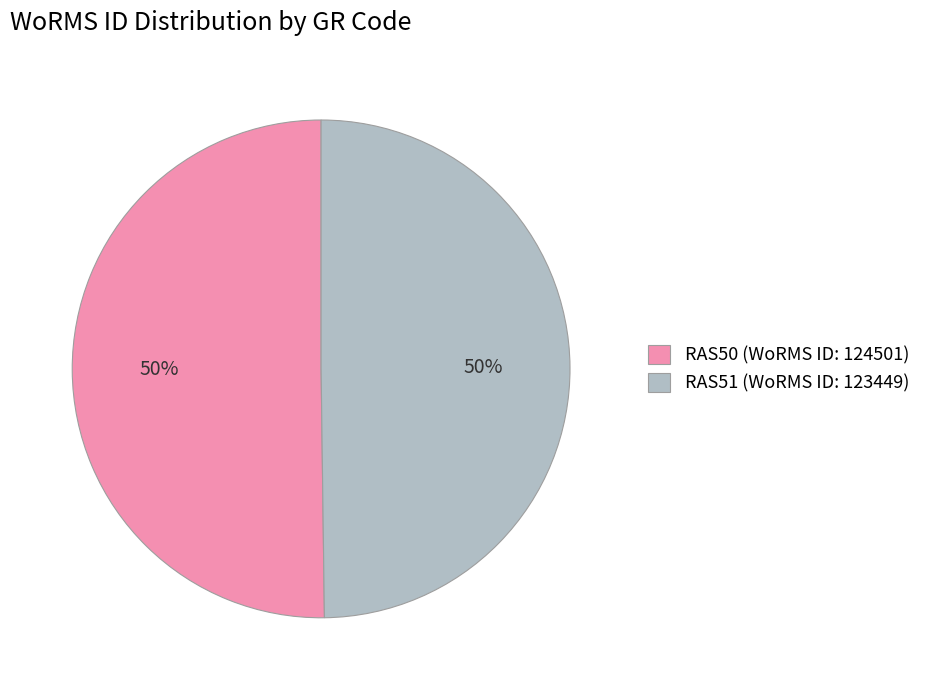

What is the ratio of the value at RAS50 (WoRMS ID: 124501) to the value at RAS51 (WoRMS ID: 123449)?

1.0